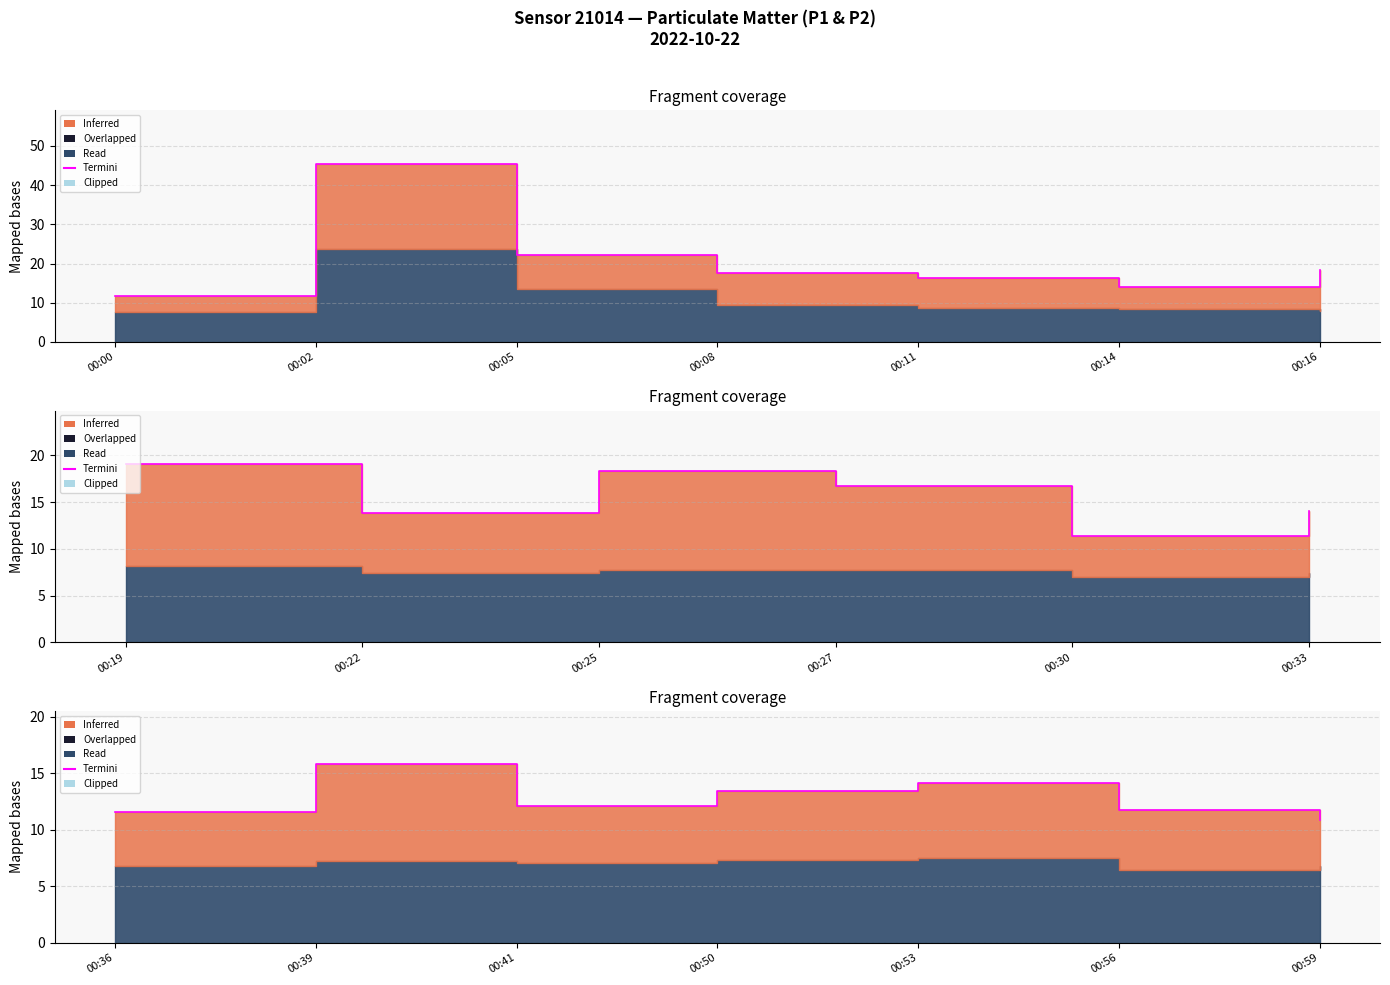

At which category does the chart reach its peak across all series?

00:39